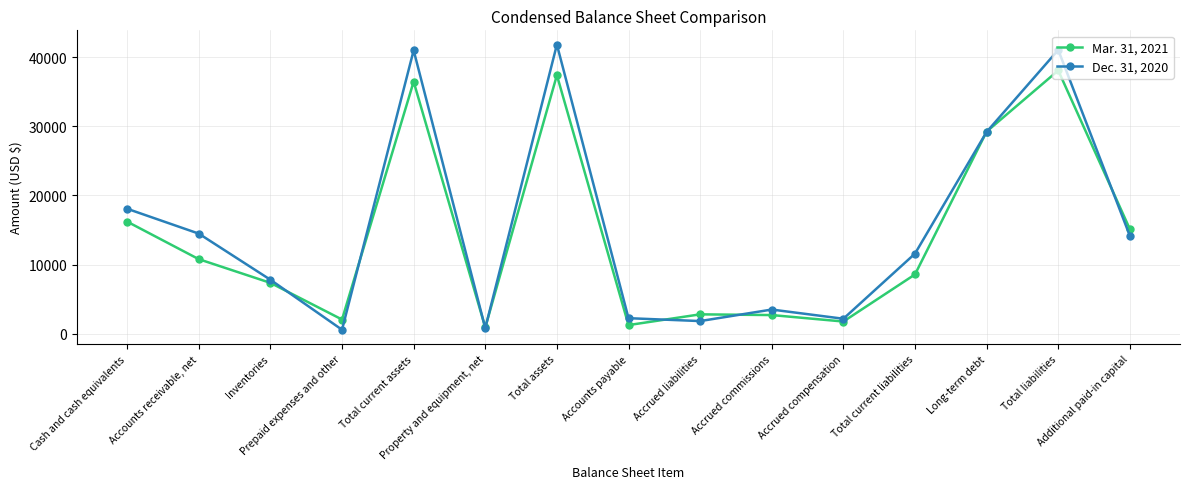

At how many categories does at least one series exceed 25422?

4